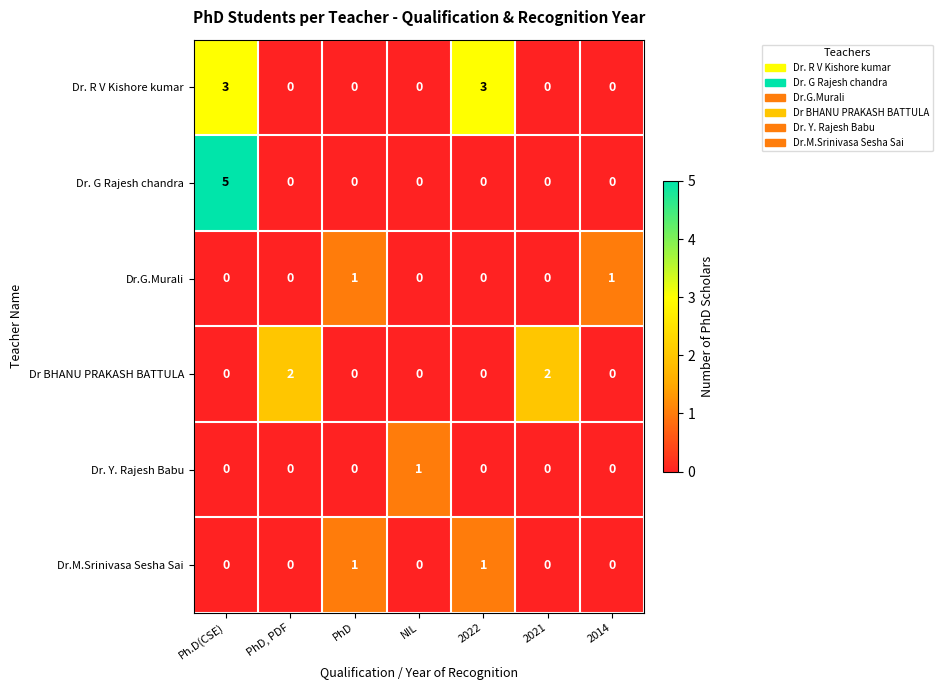

What is the highest value of the Dr. G Rajesh chandra series?

5